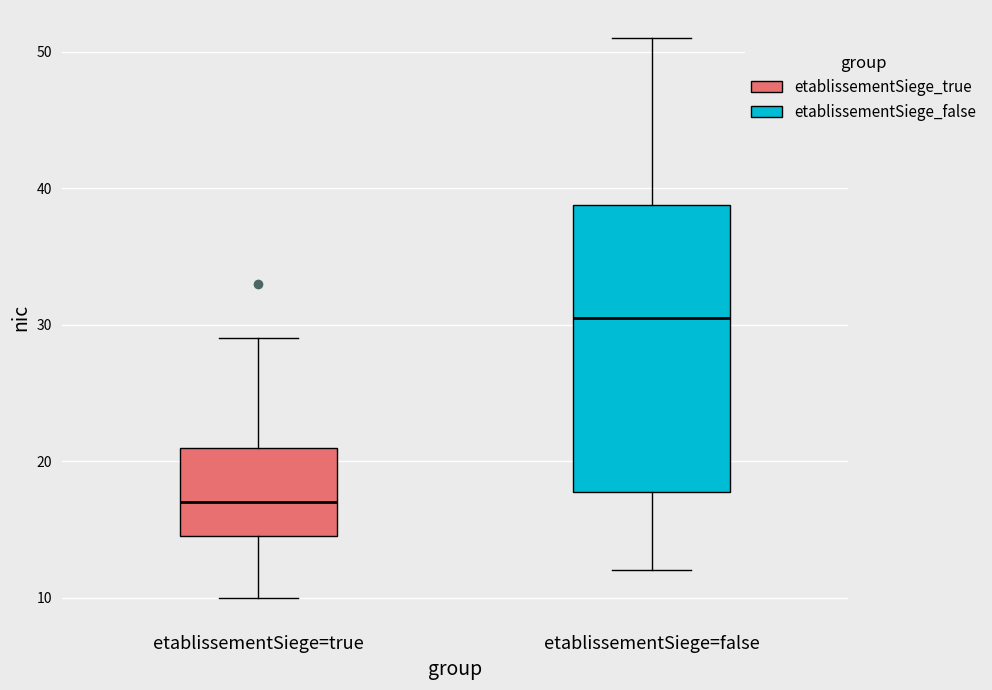

Comparing the boxes themselves (not the whiskers), which one is the tallest?

etablissementSiege=false